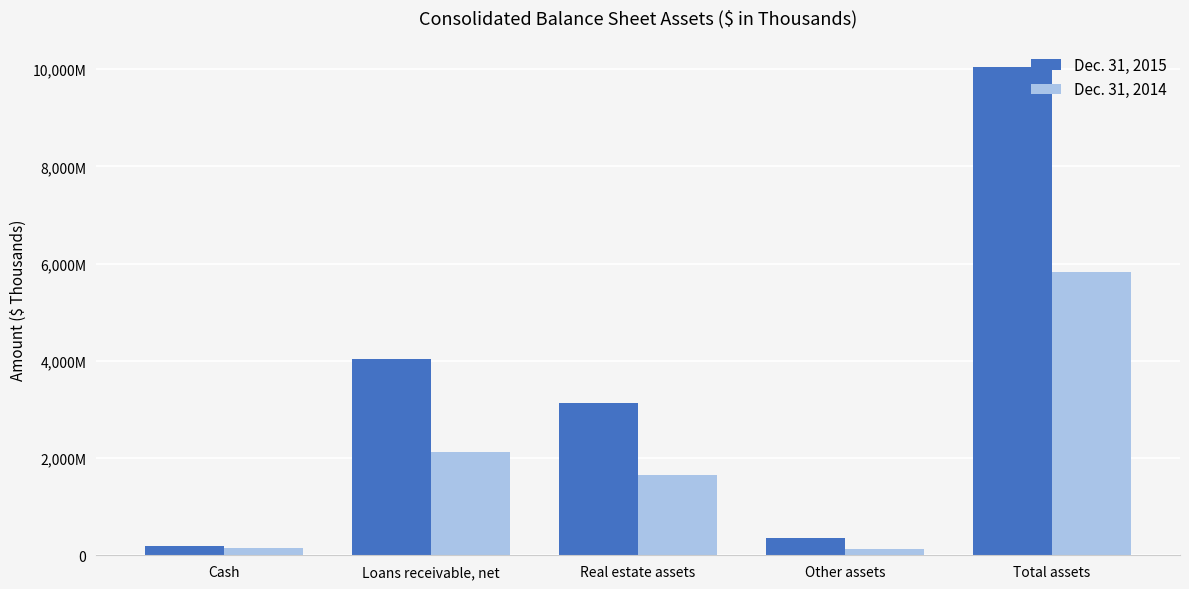

What is the total value across all series at Loans receivable, net?

6179611